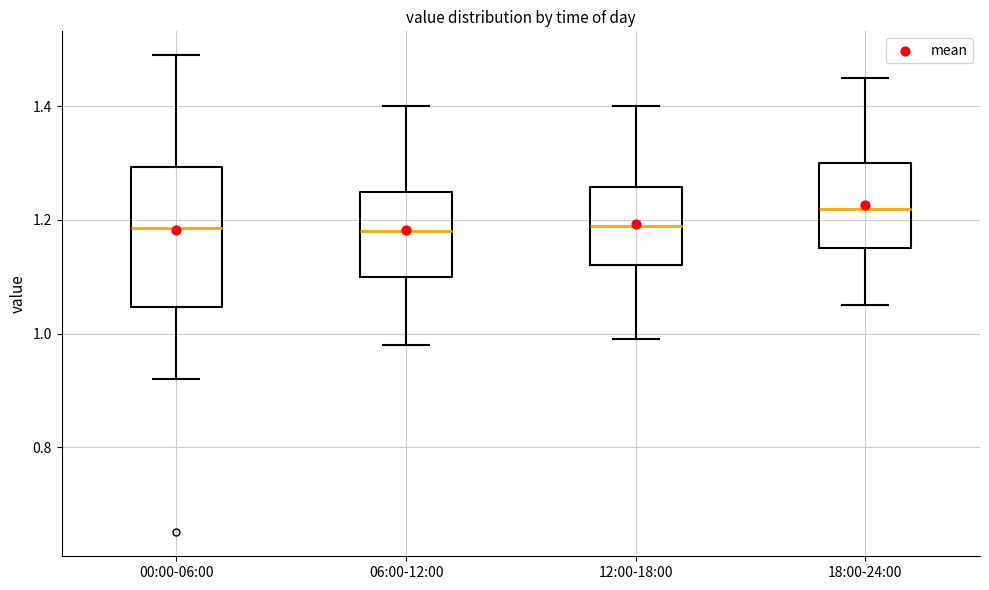

Where is the upper edge of the box for 06:00-12:00 on the y-axis? The values are not printed on the chart, so give them approximately, as read against the axis.

1.26